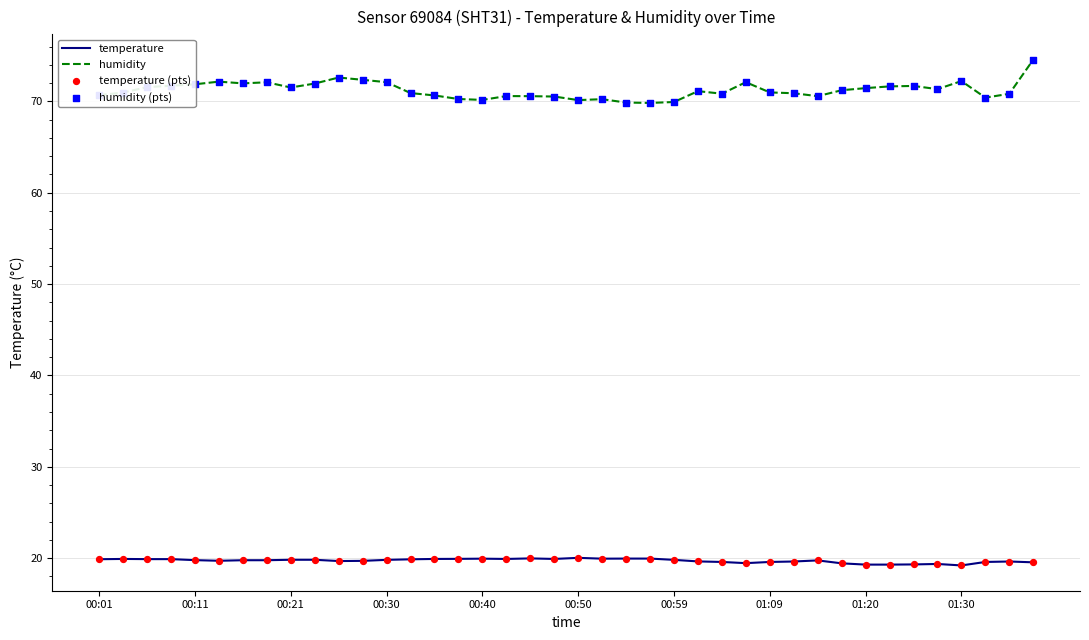

Which series has the widest spread of values?

humidity